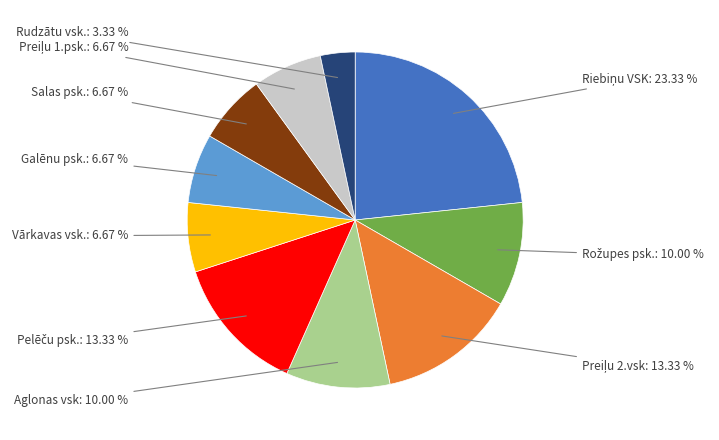

To the nearest percent, what percentage of the pie is Salas psk.?

7%